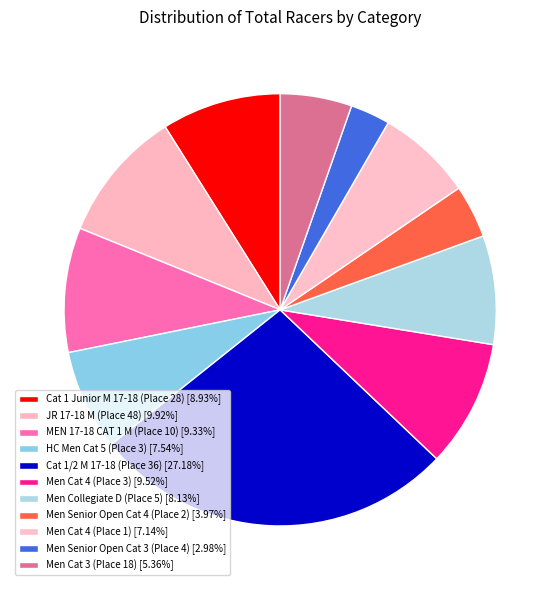

Is there any slice that represents more than half of the pie?

No